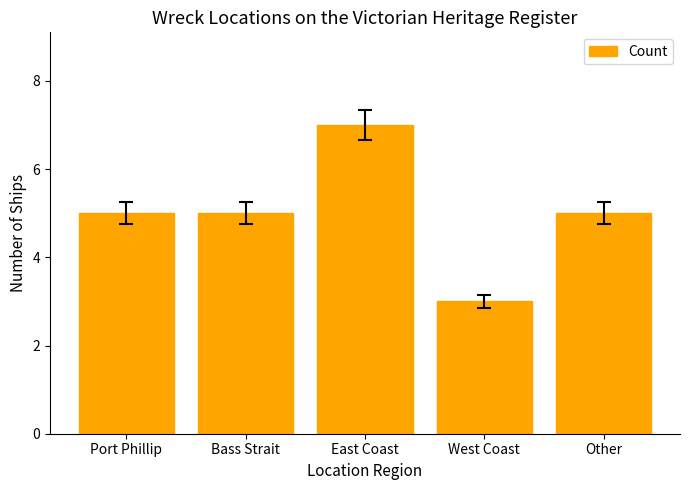

How many distinct data groups are displayed?

1